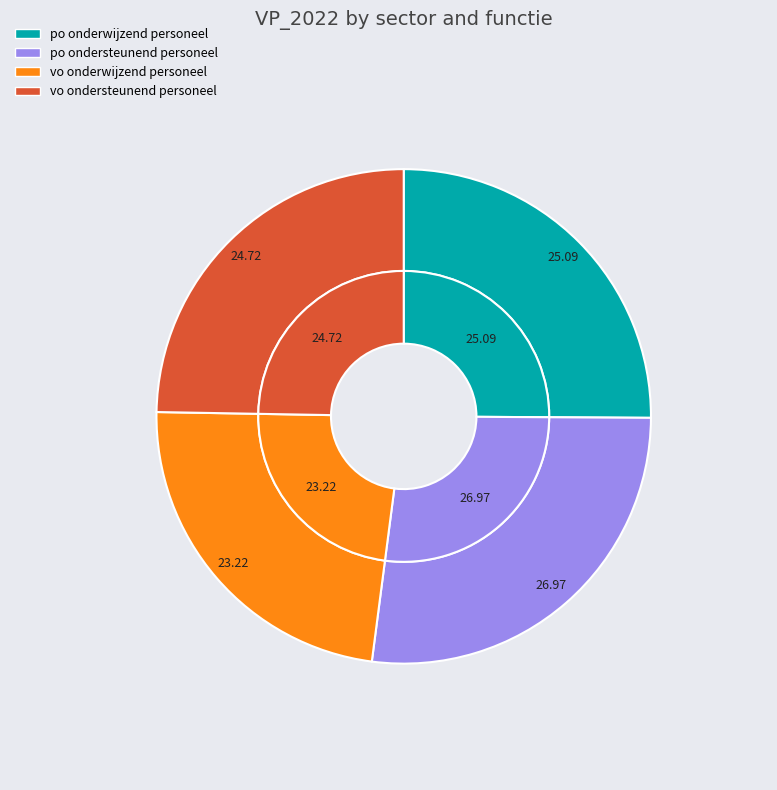

Does po ondersteunend personeel represent more than half of the total?

No